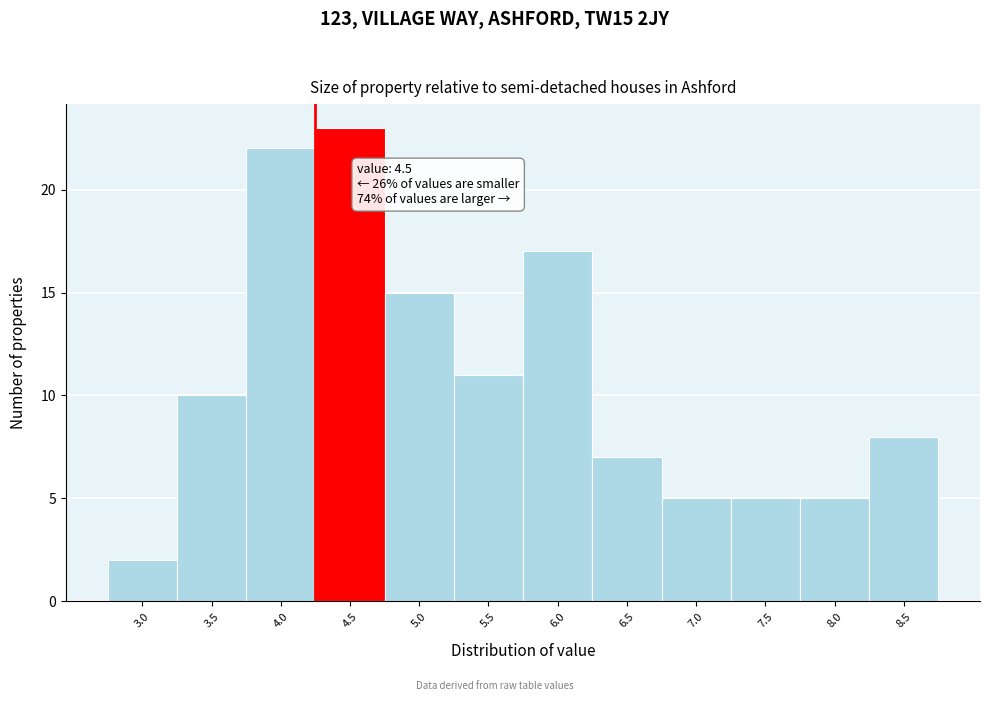

Reading left to right, what are all the values shown in this chart?

3.0=2	3.5=10	4.0=22	4.5=23	5.0=15	5.5=11	6.0=17	6.5=7	7.0=5	7.5=5	8.0=5	8.5=8